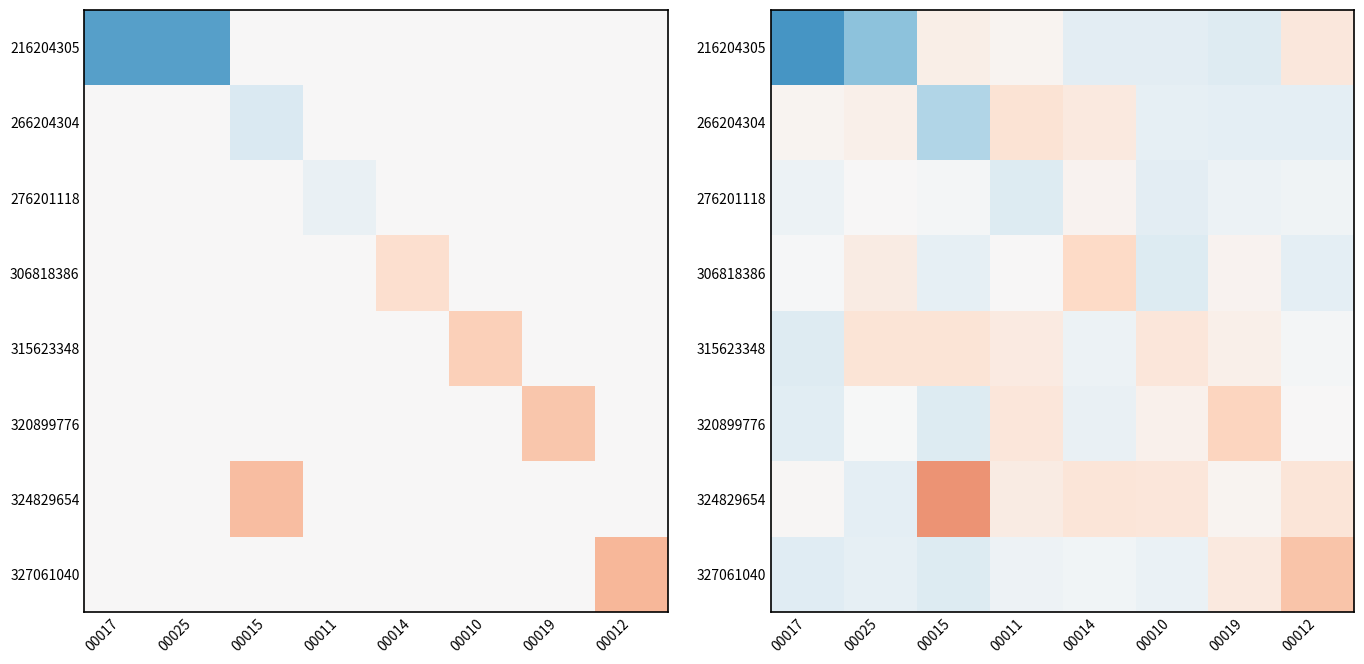

At which label does 306818386 reach its peak?

00014